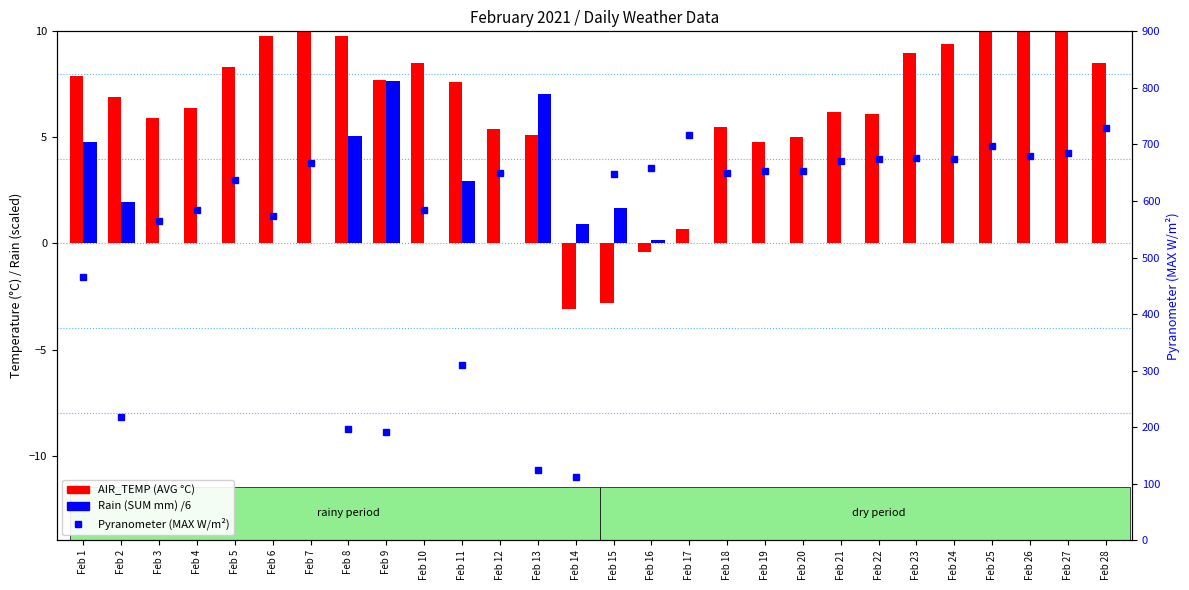

What is the sum of all AIR_TEMP (AVG C) values?

182.7